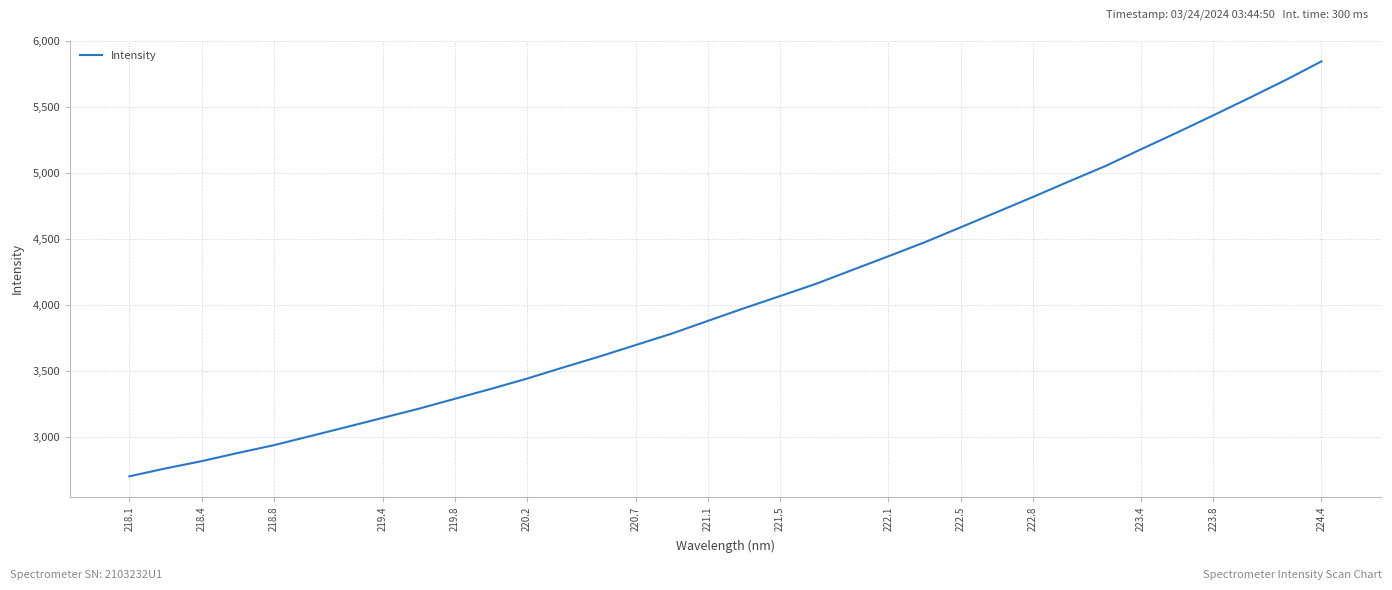

What is the difference between the maximum and minimum values?

3145.7